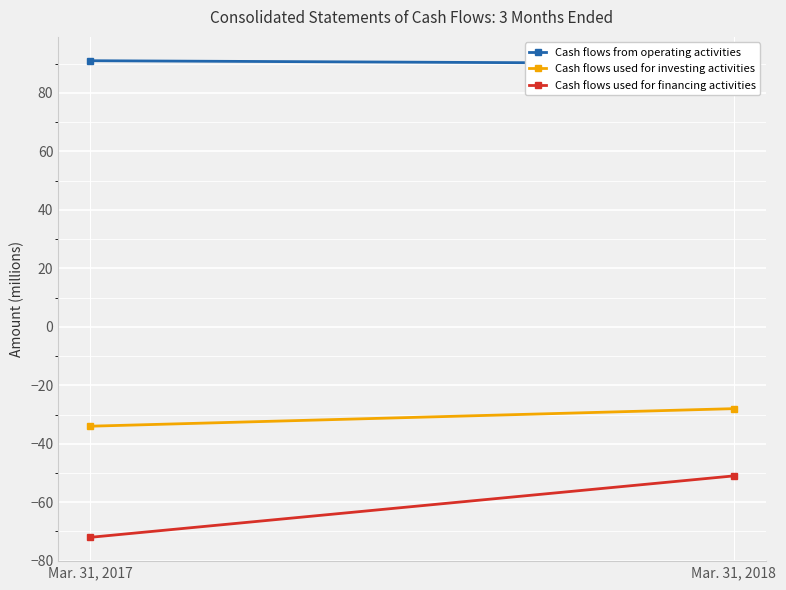

What is the total value across all series at Mar. 31, 2017?

-15